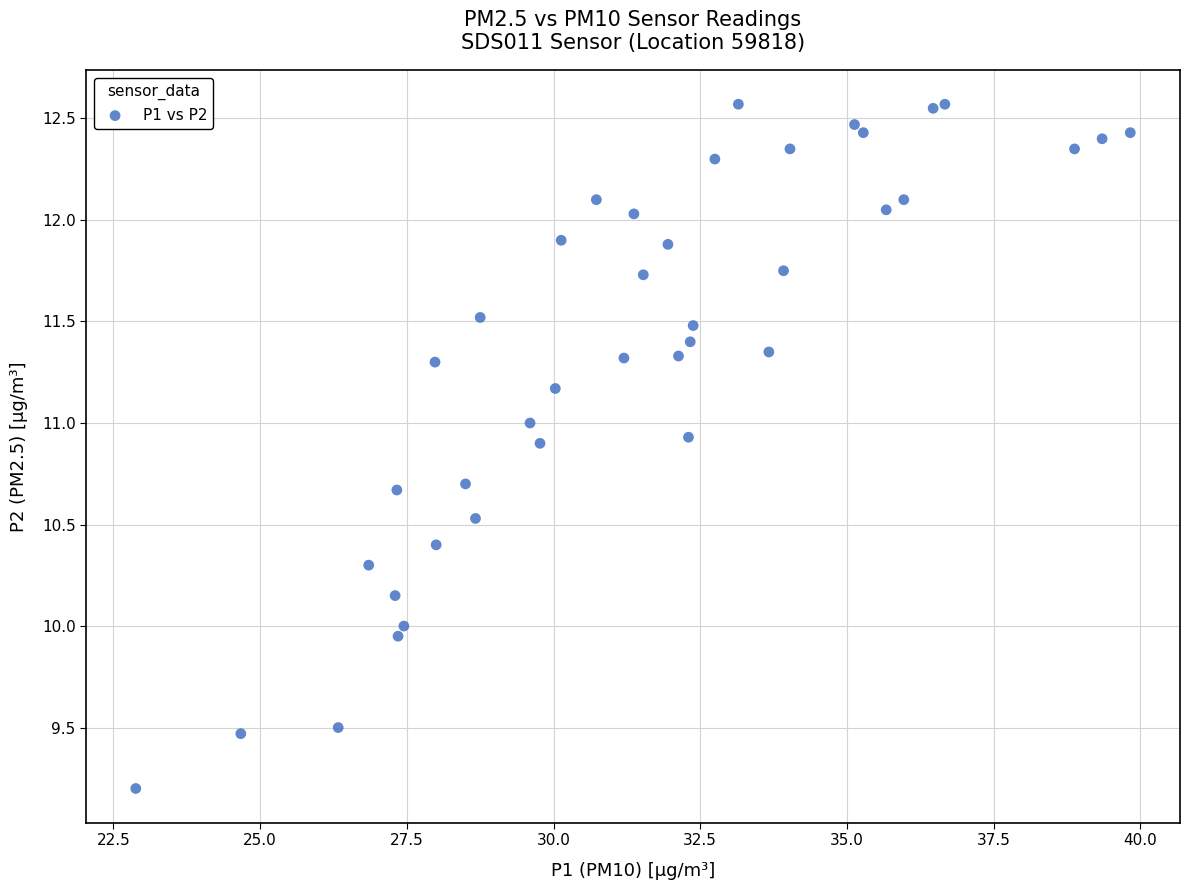

What is the range of X values (max minus min)?

16.9